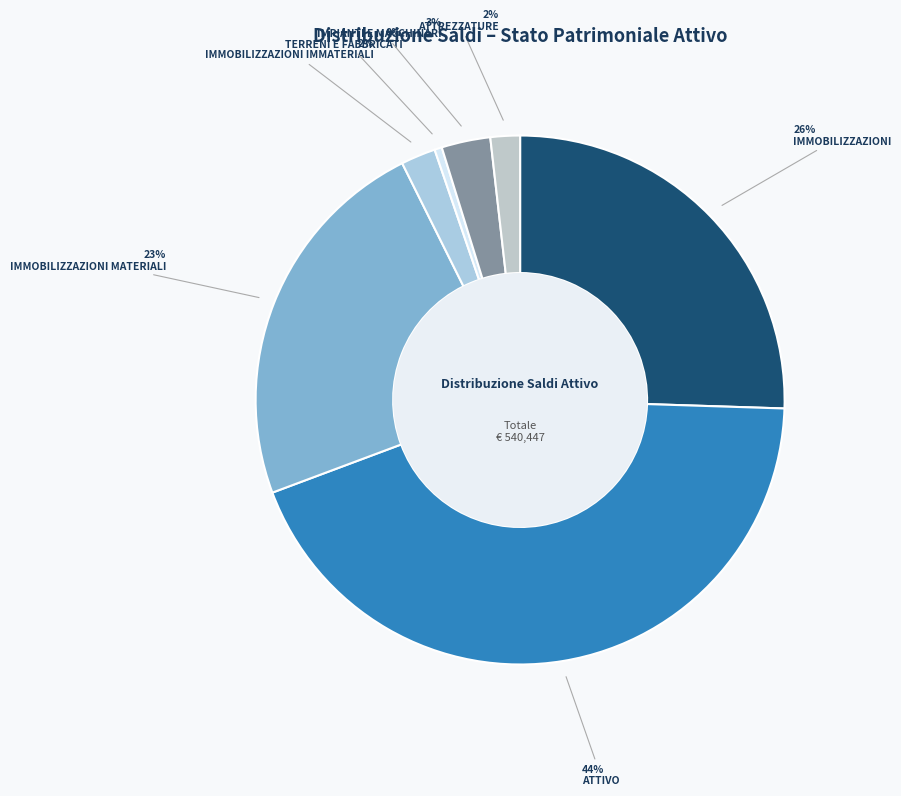

Approximately how many times larger is the value at ATTIVO compared to IMPIANTI E MACCHINARI?

14.7